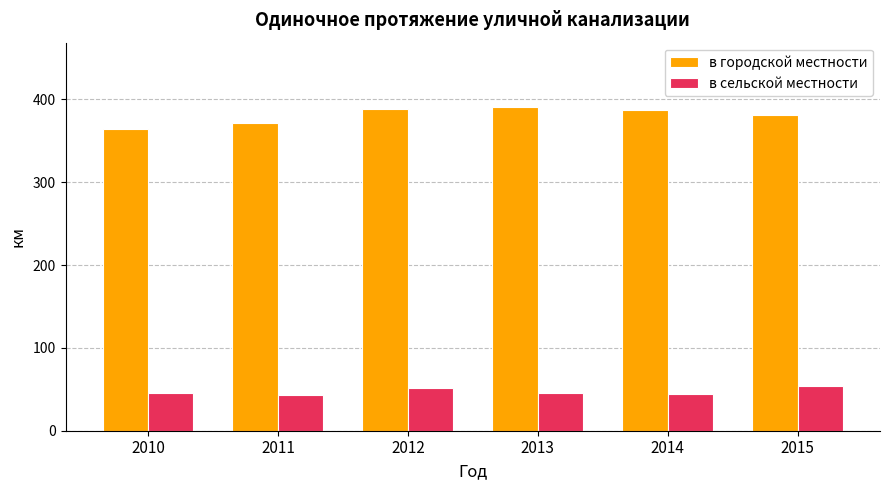

What is the maximum value shown in the chart?

390.3